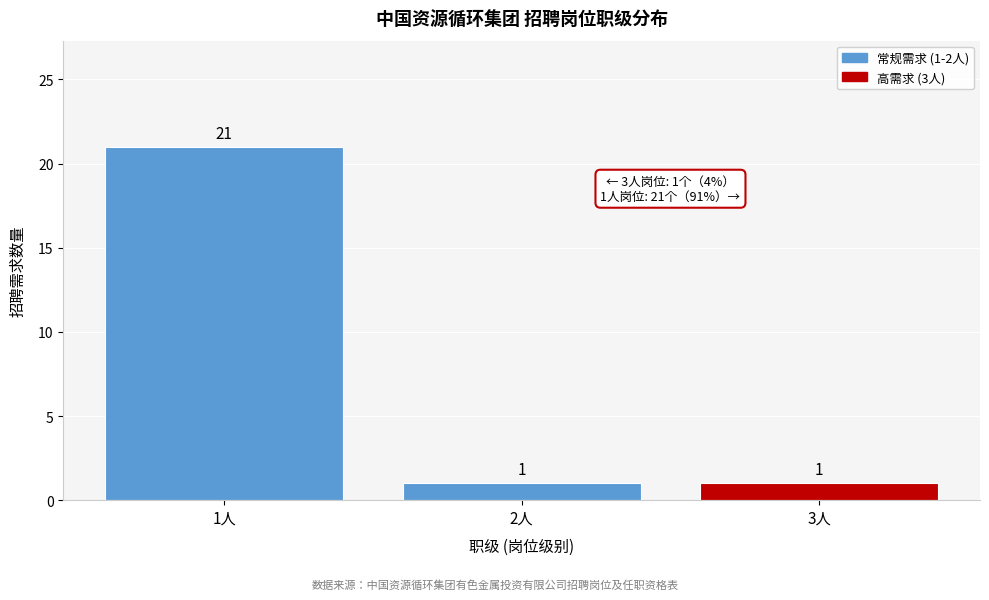

Reading left to right, transcribe all the data shown in this chart.

1人=21	2人=1	3人=1